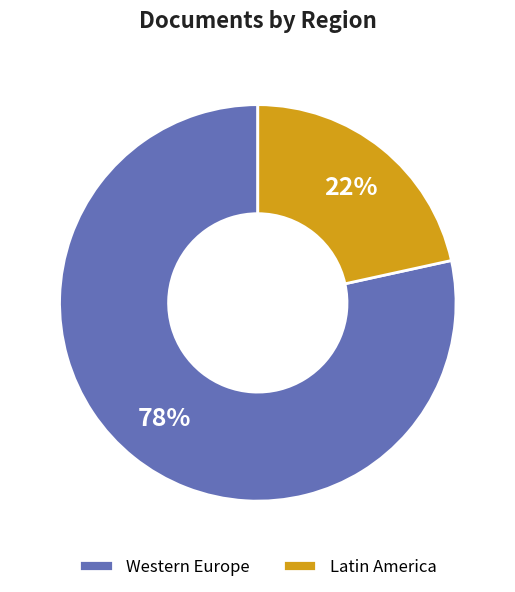

Is there any slice that represents more than half of the pie?

Yes